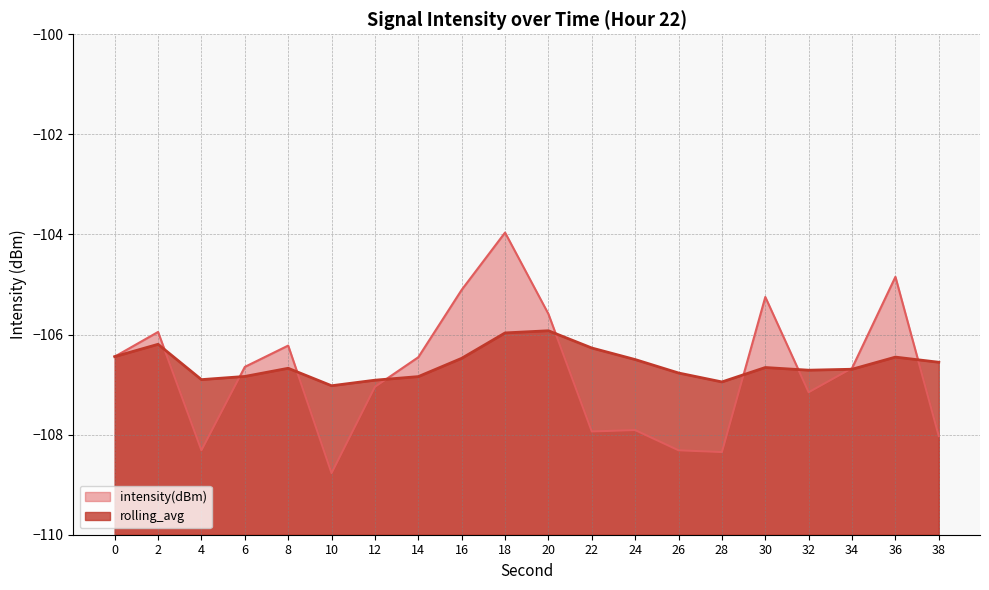

How many intersections are there between intensity(dBm) and rolling_avg?

9